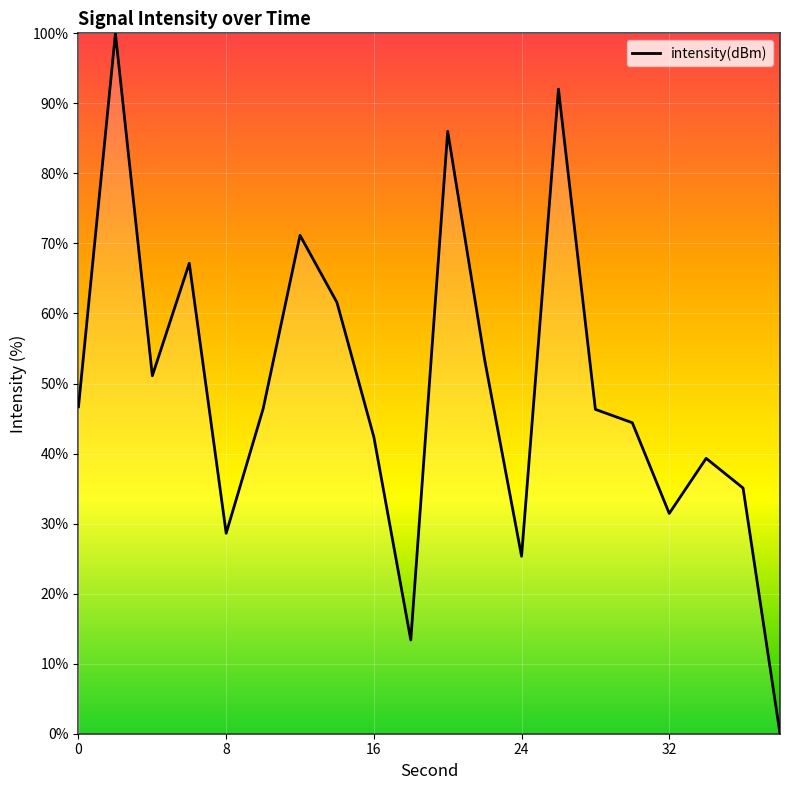

How many positive values are there?

19